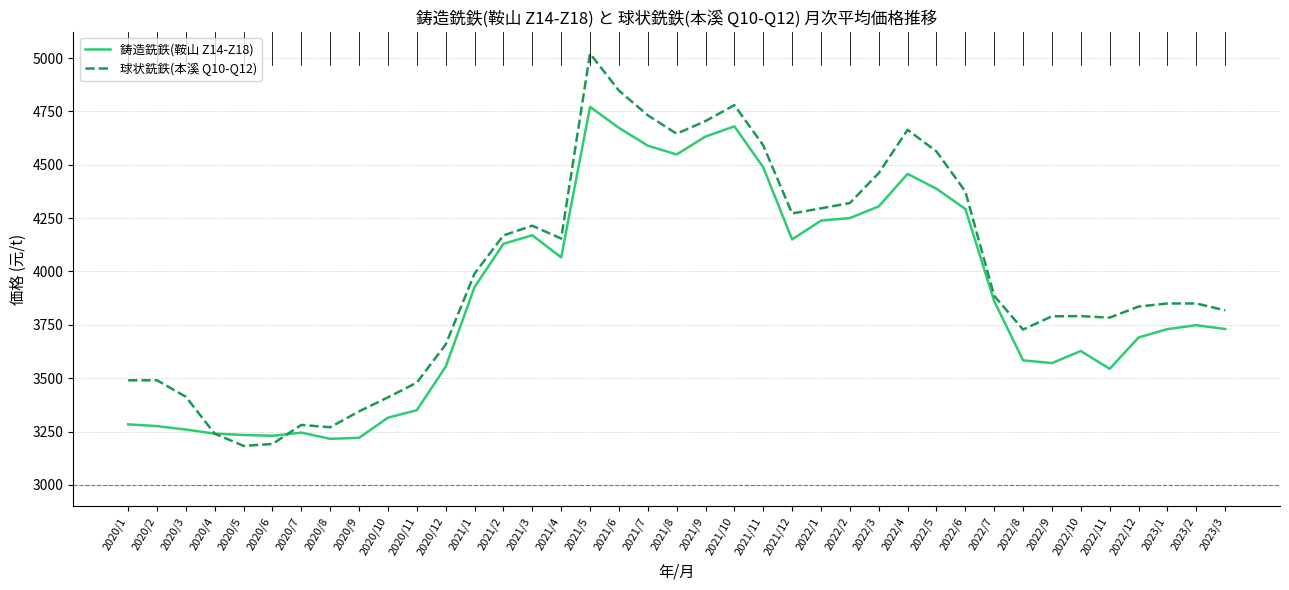

The 鋳造銑鉄(鞍山 Z14-Z18) series shows 968.7 at 2022/8. True or false?

False